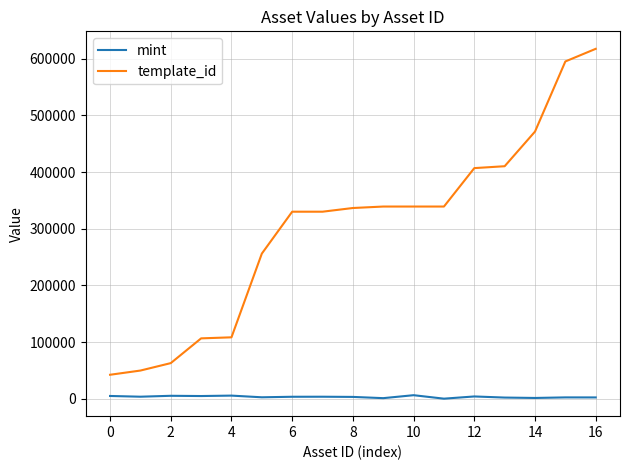

Rank the series by their maximum value, from highest to lowest.

template_id, mint